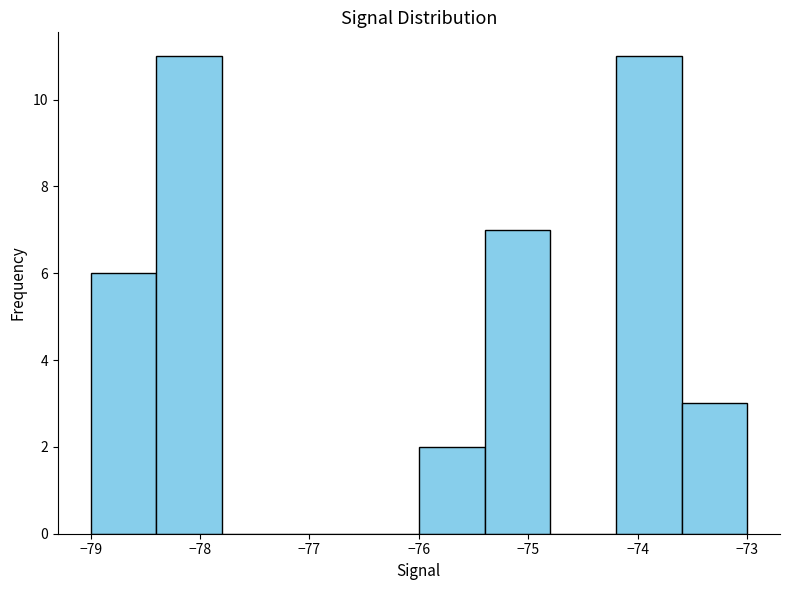

Reading left to right, transcribe this chart: for each bar, give the range it covers on the x-axis and its height. The values are not printed on the chart, so give them approximately, as read against the axis.

-79.0 to -78.4: 6
-78.4 to -77.8: 11
-77.8 to -77.2: 0
-77.2 to -76.6: 0
-76.6 to -76.0: 0
-76.0 to -75.4: 2
-75.4 to -74.8: 7
-74.8 to -74.2: 0
-74.2 to -73.6: 11
-73.6 to -73.0: 3